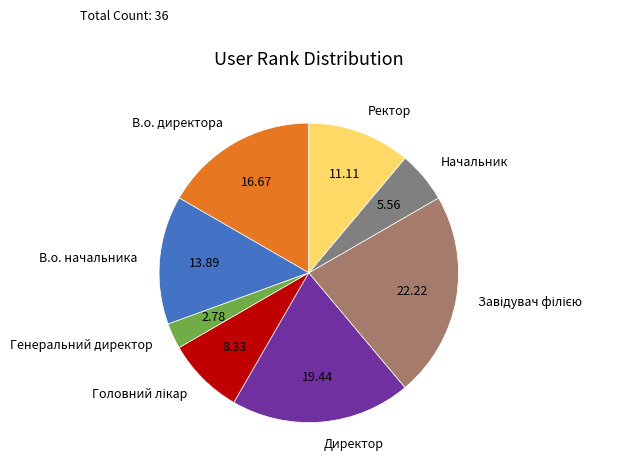

Does any single category account for the majority?

No